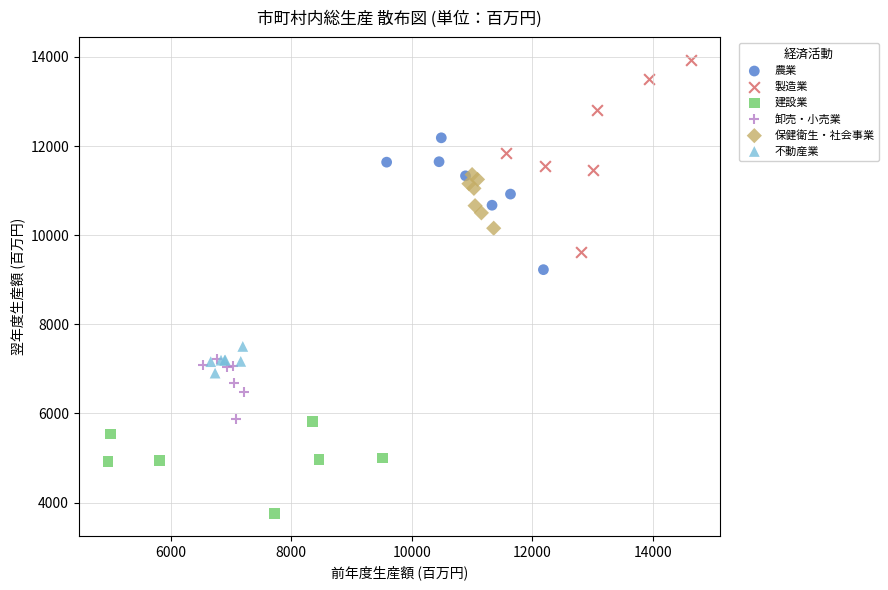

Which series reaches the maximum Y coordinate?

製造業